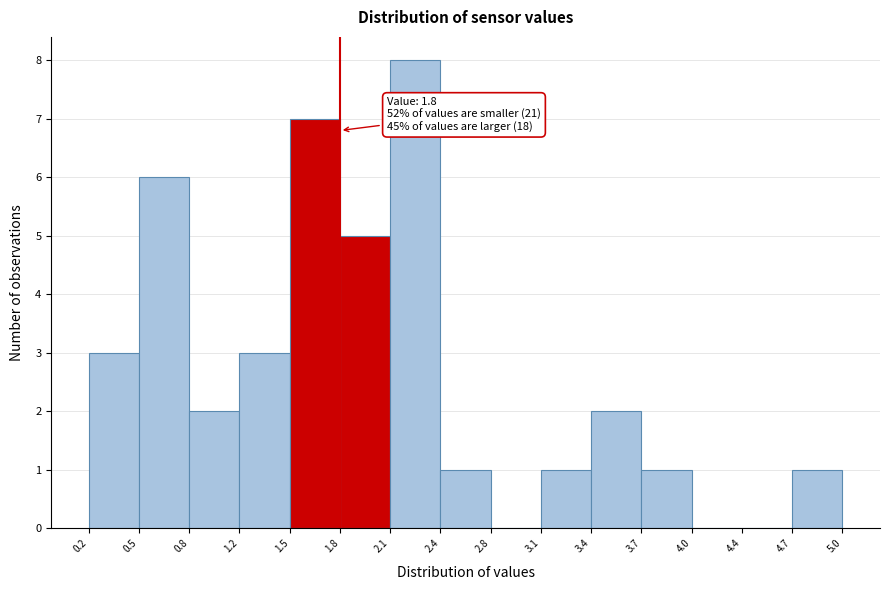

Over which range of the x-axis is the bar tallest?

2.1 to 2.4